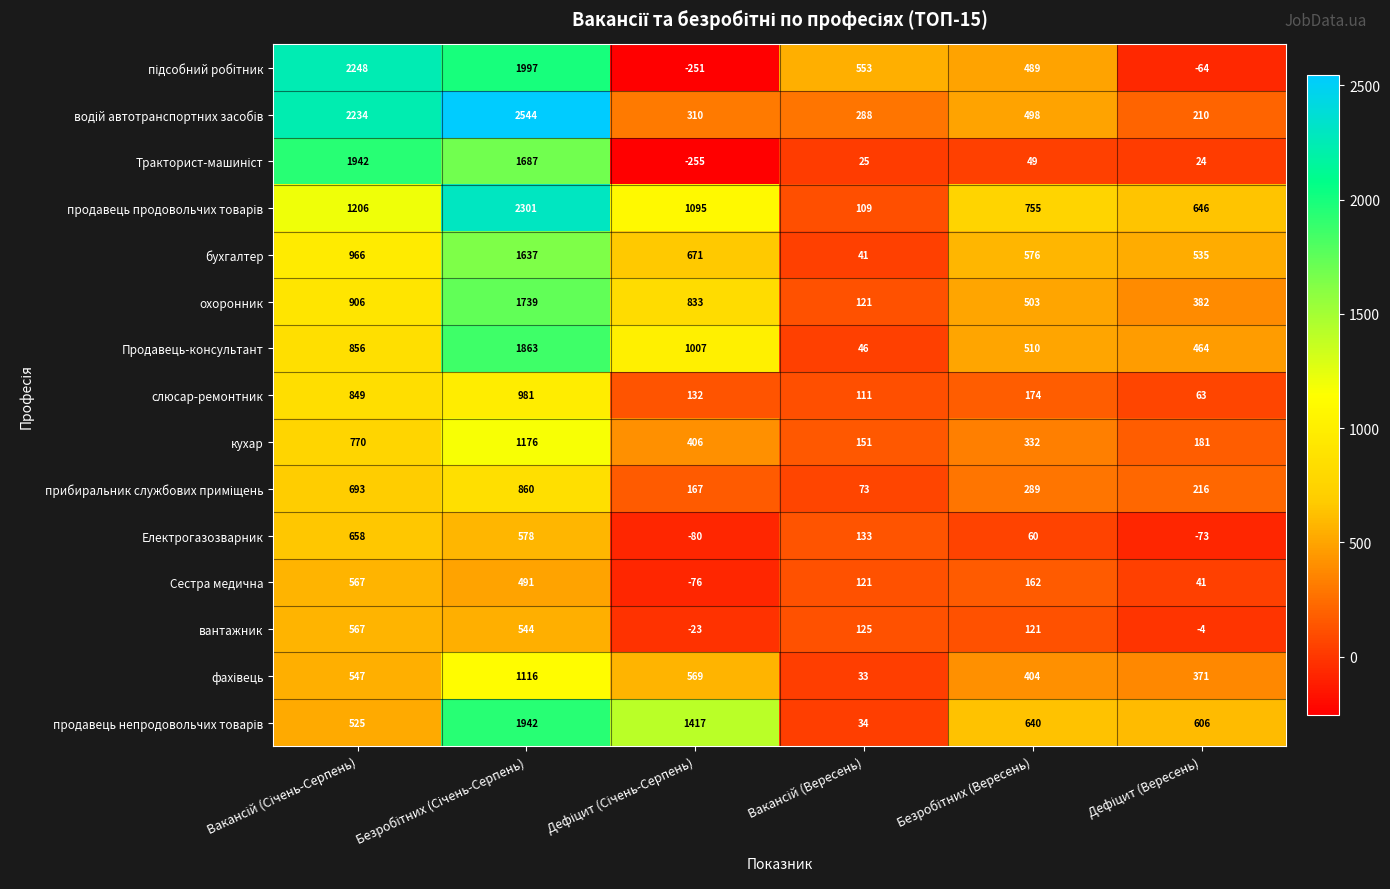

What is the greatest value displayed?

2544